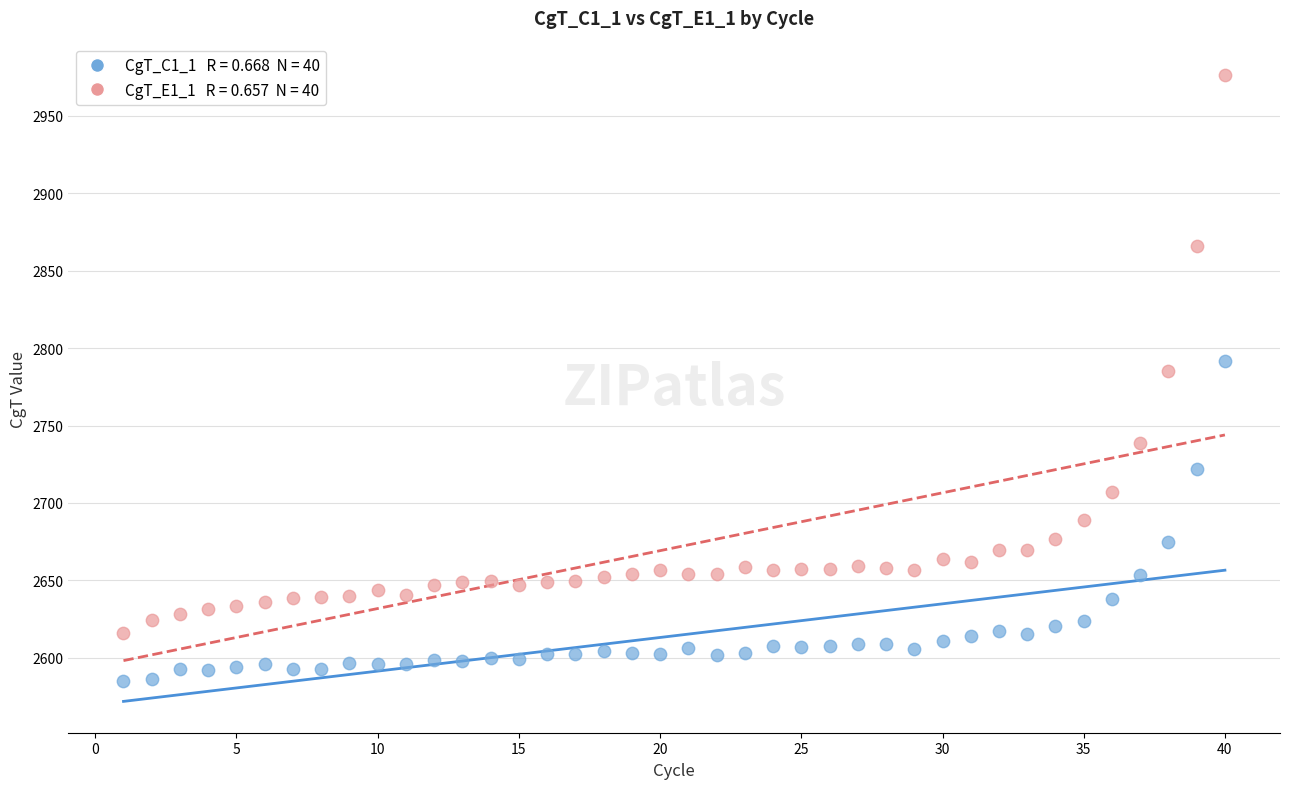

Across all data points, what is the range of X values (max minus min)?

39.0